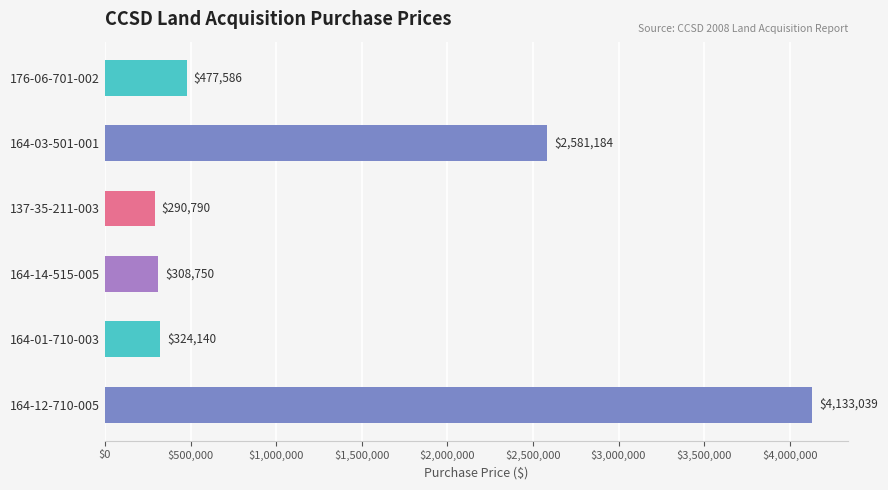

What is the sum of all values?

8115489